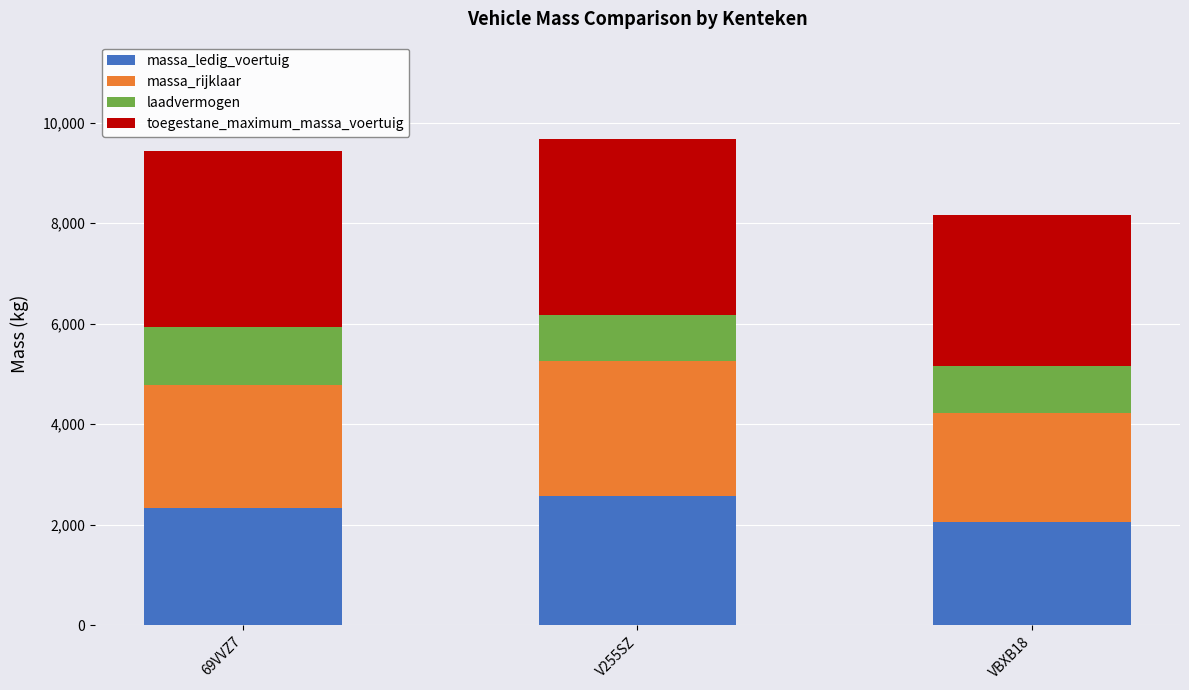

What is the total value across all series at VBXB18?

8160